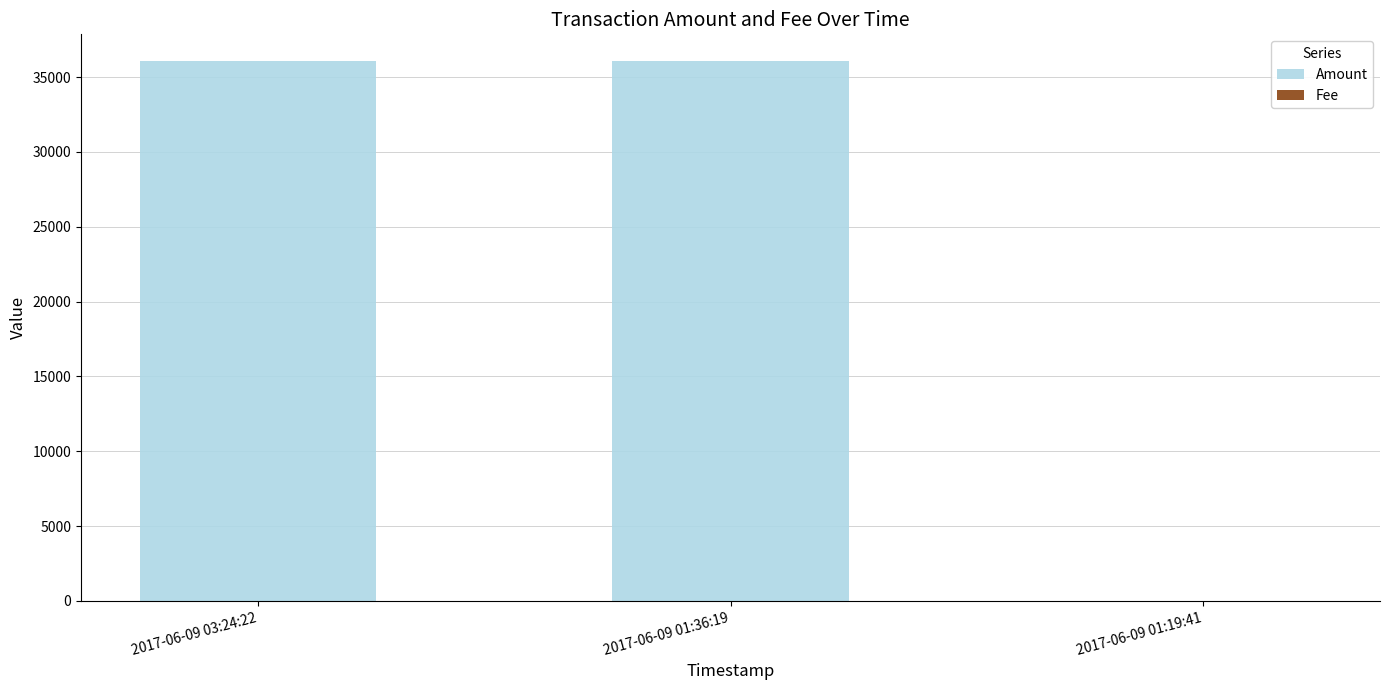

What is the sum of the Amount values at 2017-06-09 01:19:41 and 2017-06-09 01:36:19?

36055